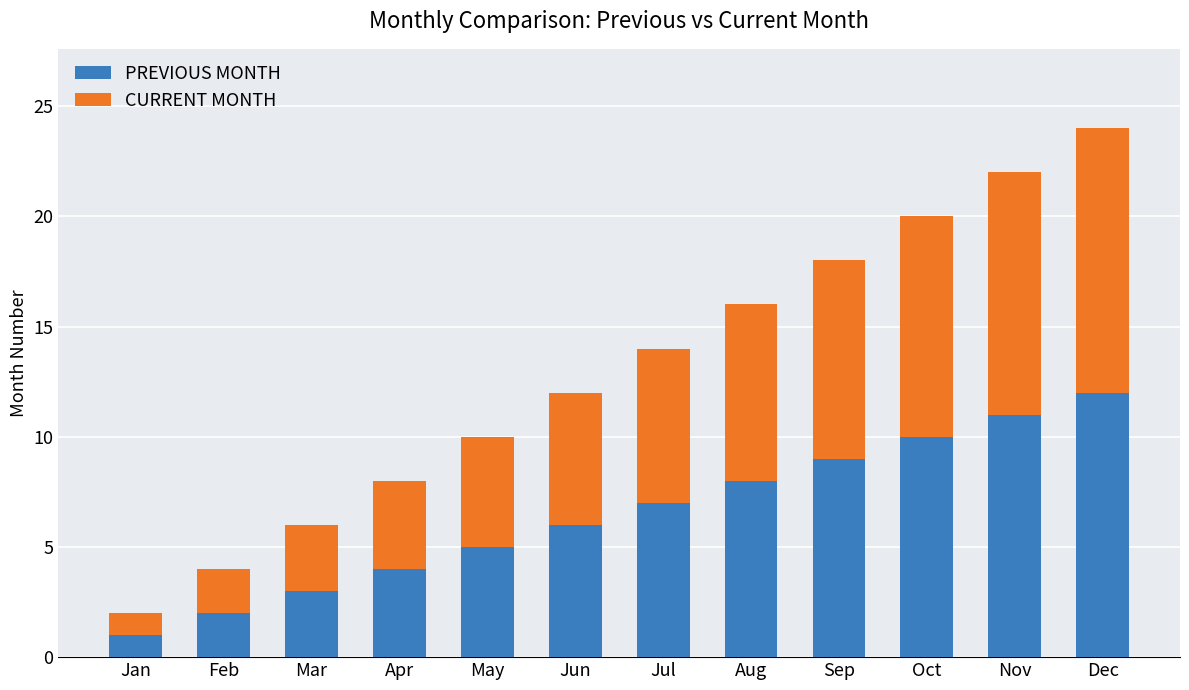

At which category is the sum across all series the highest?

Dec